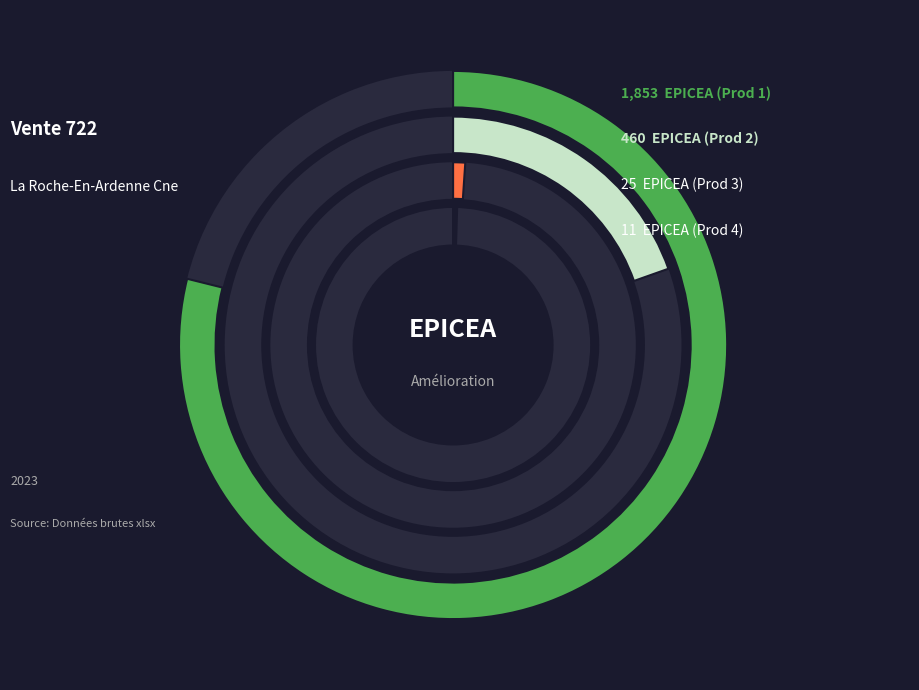

To the nearest percent, what is the combined percentage of 3 and 4?

2%